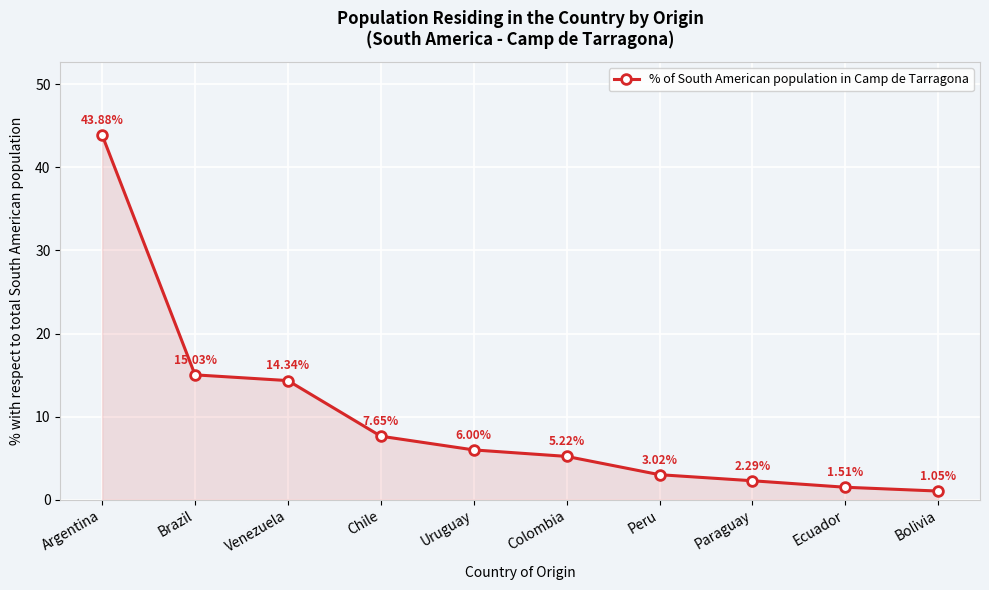

Does the chart display data point markers on the line(s)?

Yes